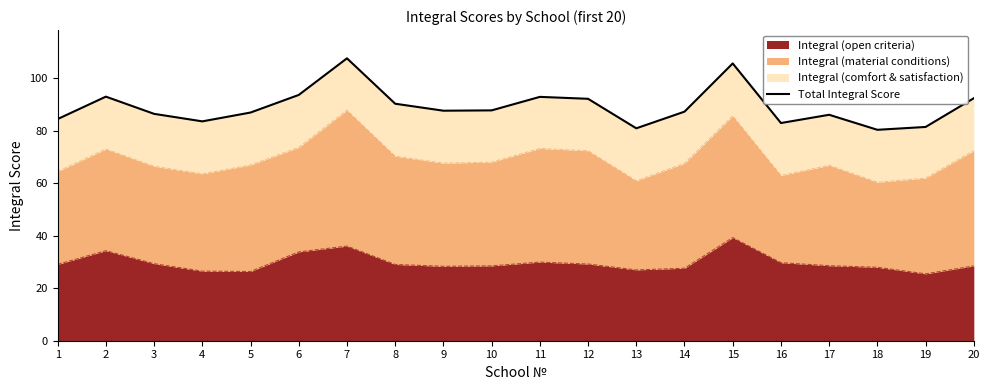

Where is the first local maximum?

2